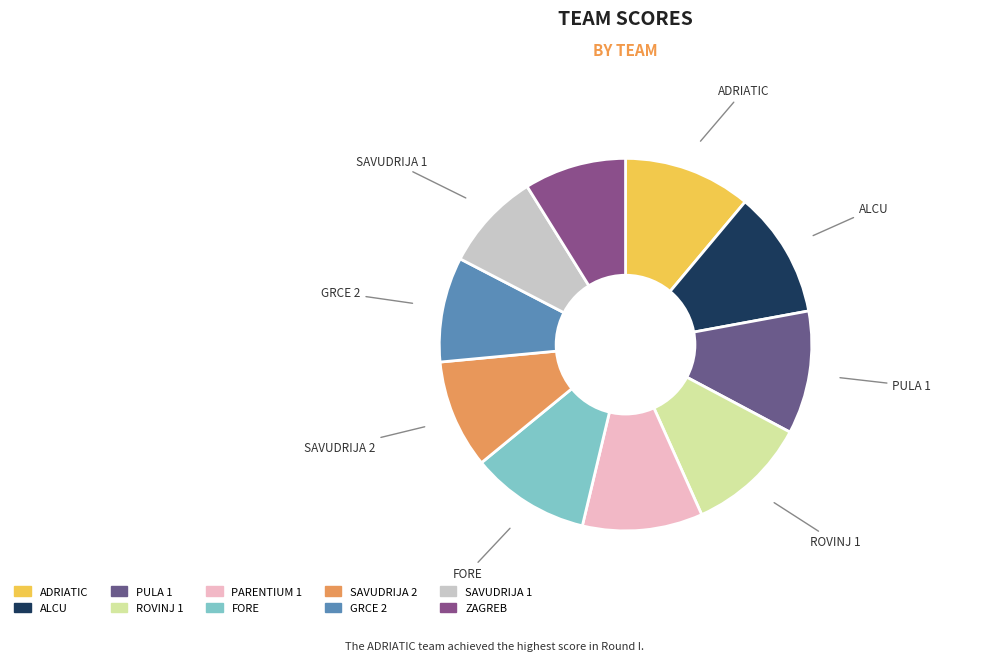

How many segments does this pie chart have?

10